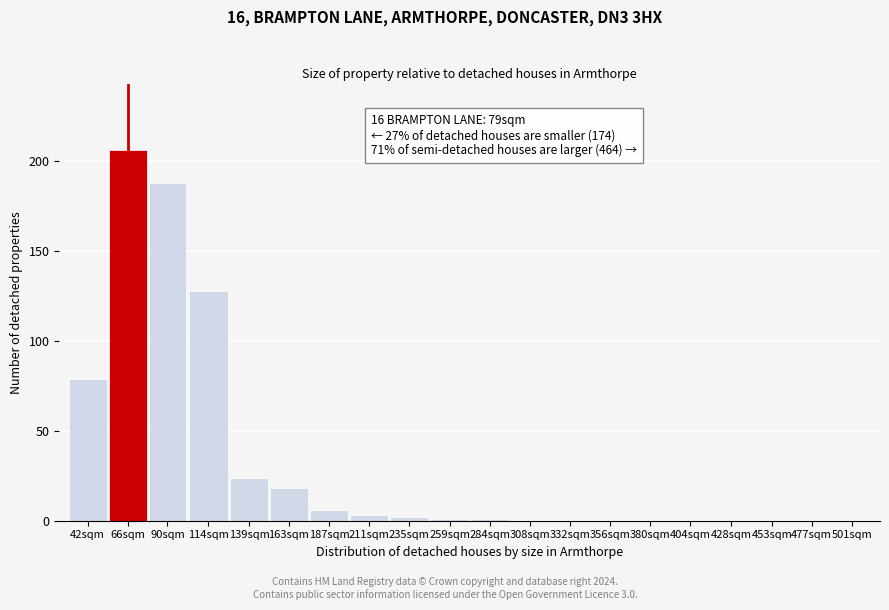

Reading right to left, extract all data points from this chart.

501sqm=0	477sqm=0	453sqm=0	428sqm=0	404sqm=0	380sqm=0	356sqm=0	332sqm=0	308sqm=0	284sqm=1	259sqm=1	235sqm=2	211sqm=3	187sqm=6	163sqm=18	139sqm=24	114sqm=128	90sqm=188	66sqm=206	42sqm=79